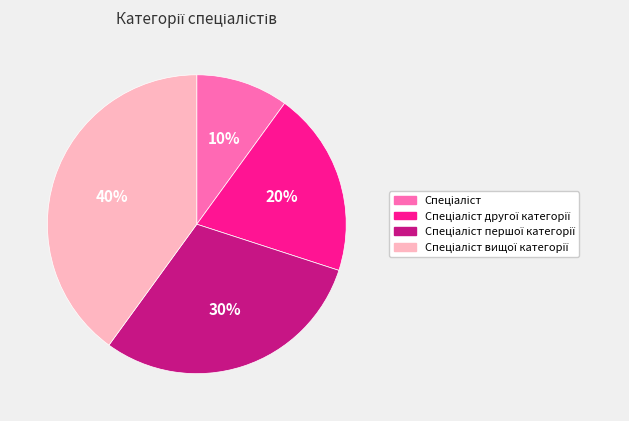

Is there a majority slice in this chart?

No